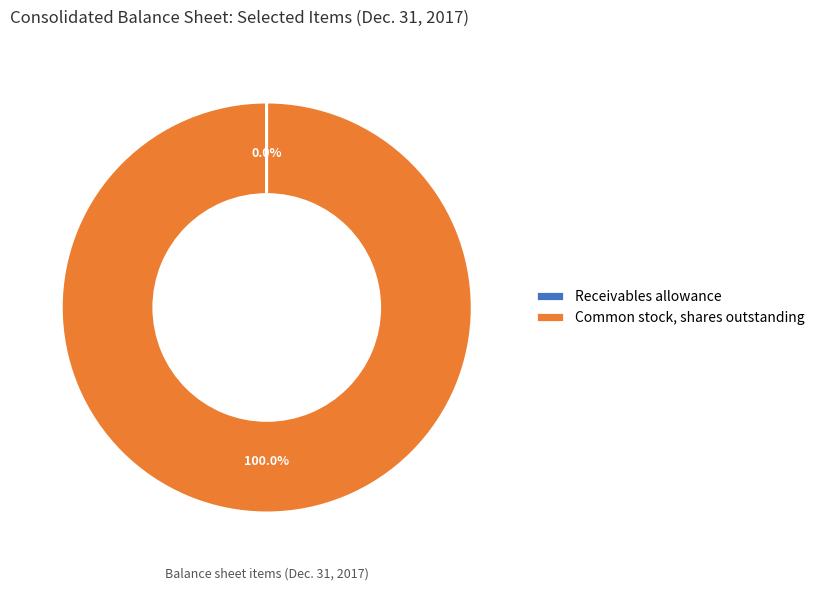

Which category has the biggest portion of the pie?

Common stock, shares outstanding